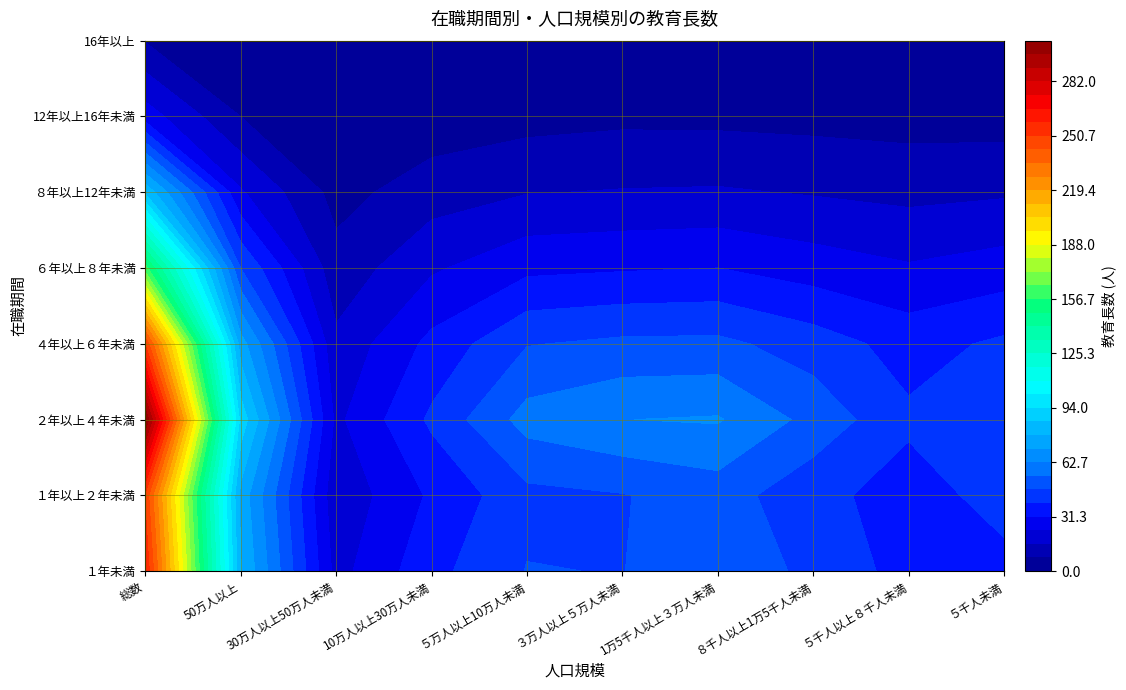

What is the approximate value of 30万人以上50万人未満 at ４年以上６年未満?

10